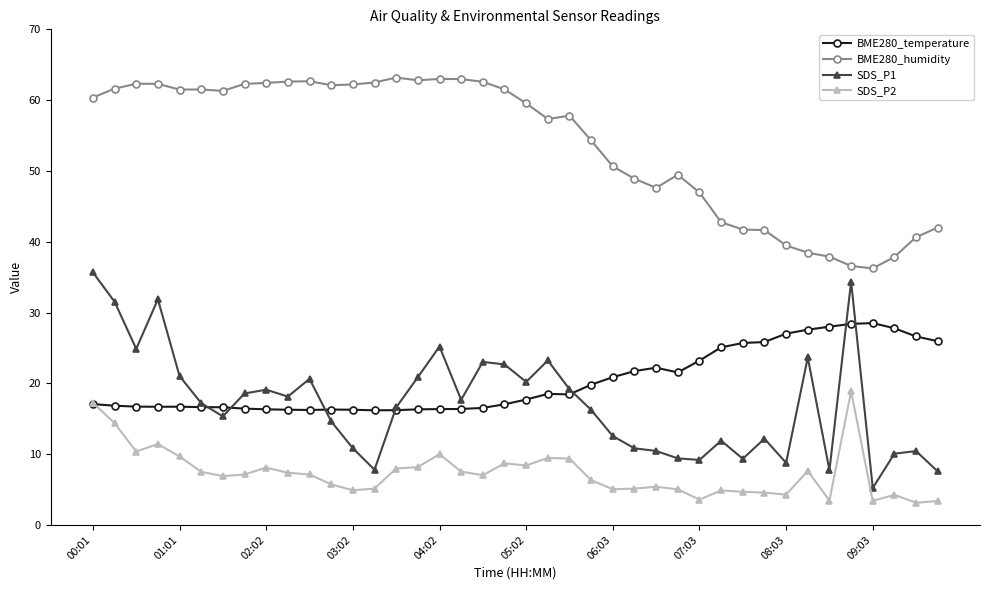

What is the value of the BME280_temperature point at the 36th from the left?

28.4